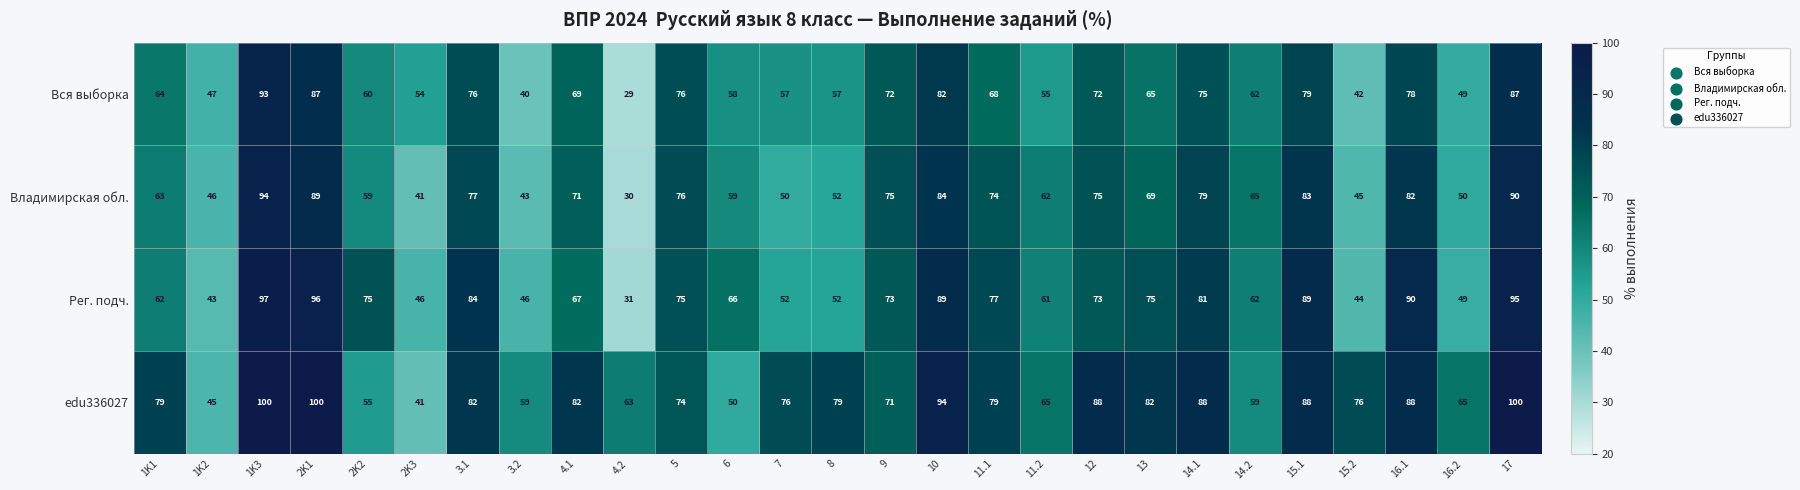

The value of edu336027 at 3.1 is 57. True or false?

False